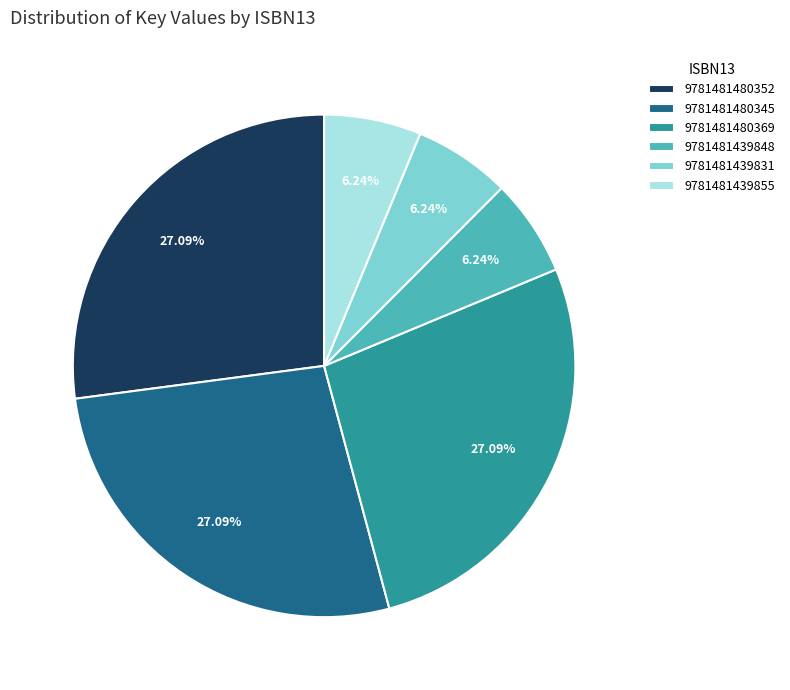

Between 9781481480369 and 9781481439848, which is larger?

9781481480369